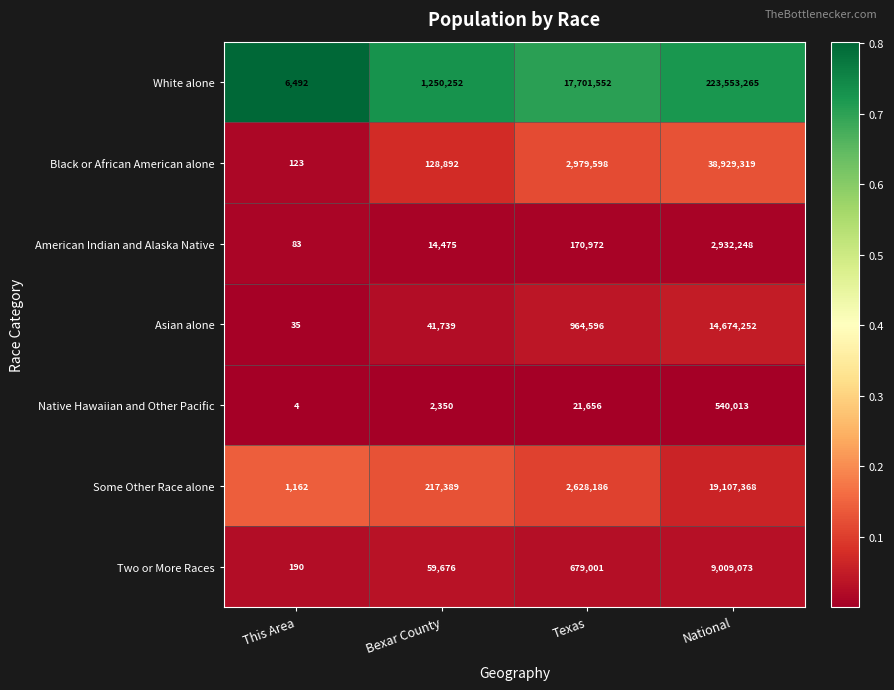

At which category is the sum across all series the highest?

National